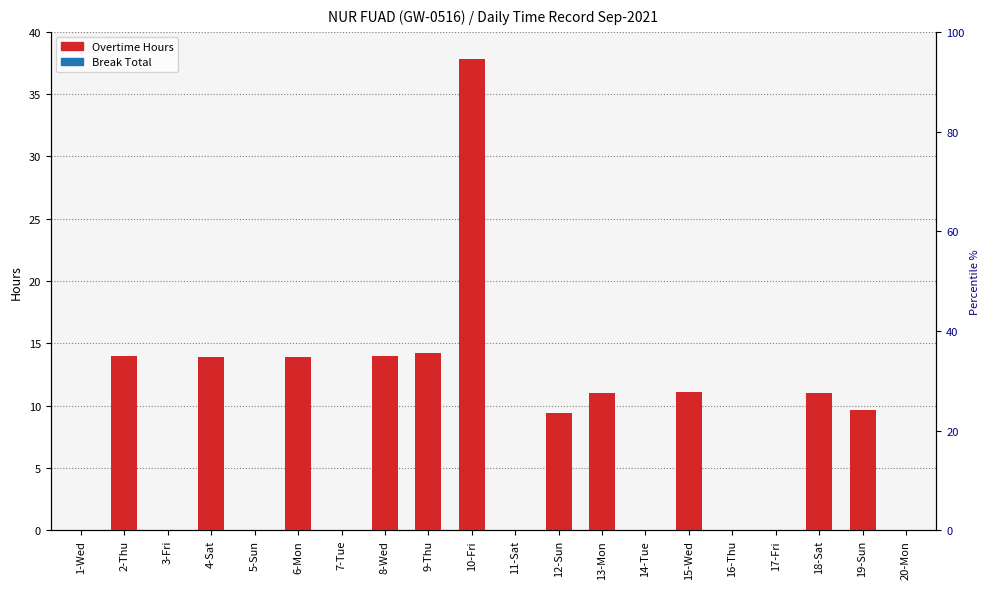

What is the difference between the maximum and minimum values in the Overtime Hours series?

37.8